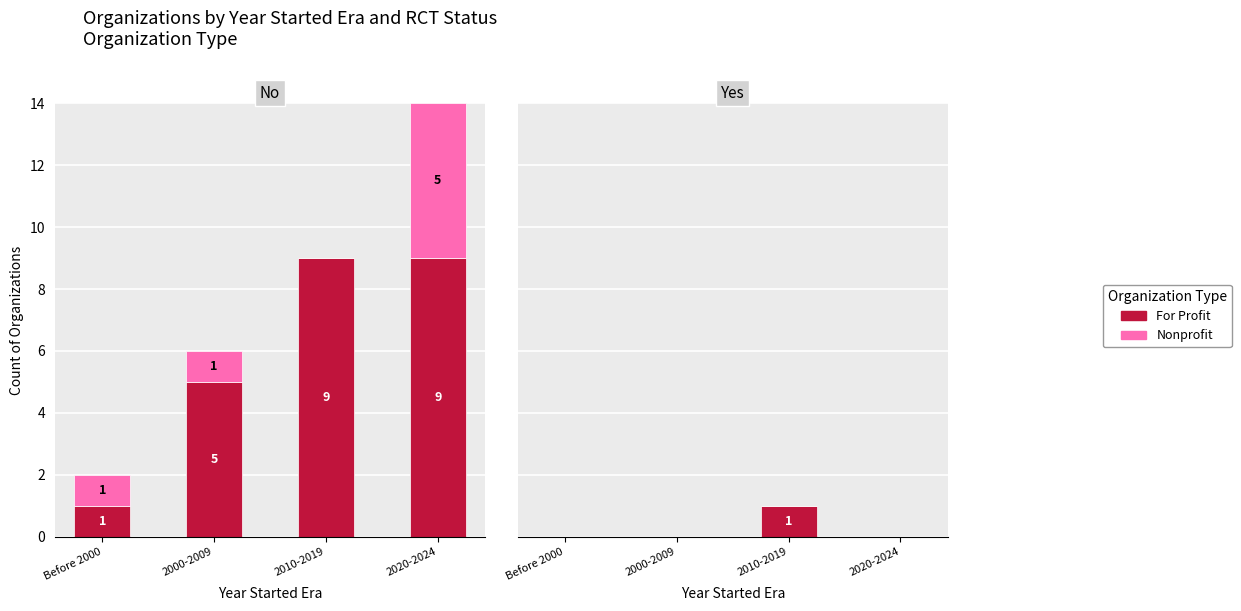

Between Before 2000 and 2000-2009, which series saw the biggest shift?

For Profit